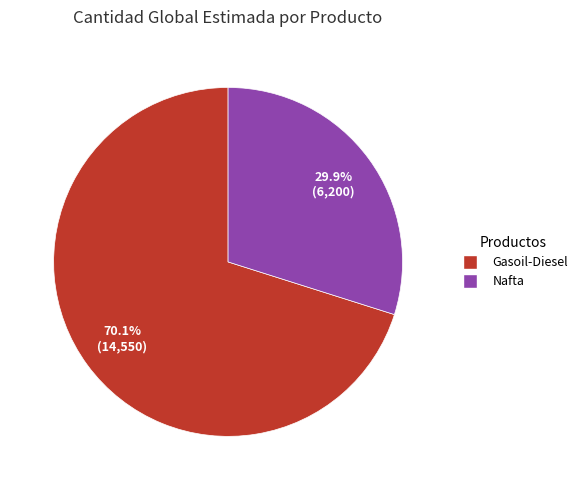

To the nearest percent, what is the combined percentage of Nafta and Gasoil-Diesel?

100%